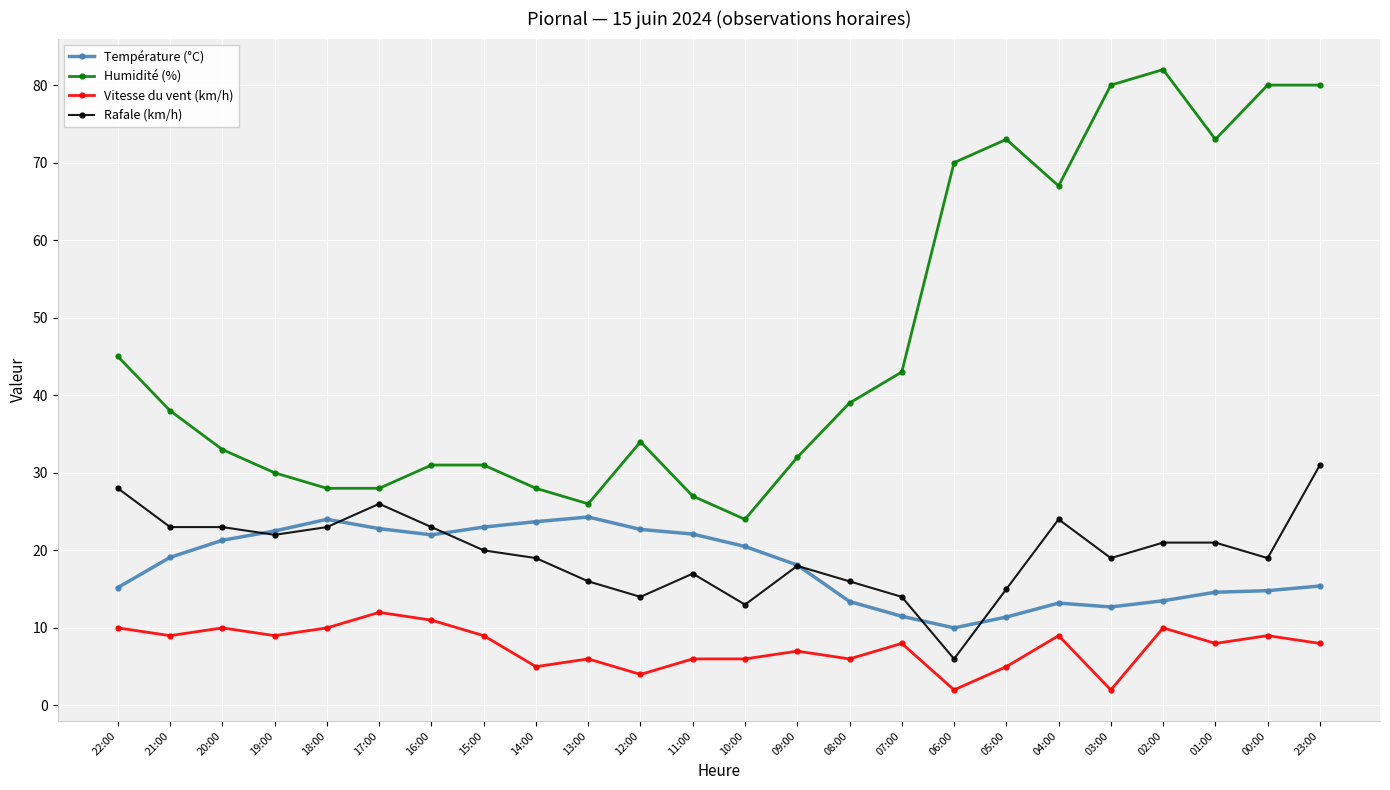

The value of Vitesse du vent (km/h) at 01:00 is 8.0. True or false?

True